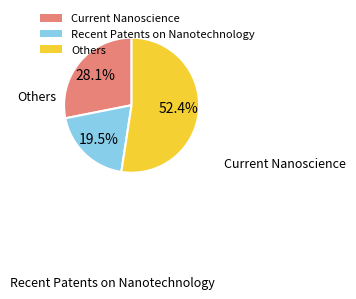

Which slice is the smallest?

Recent Patents on Nanotechnology